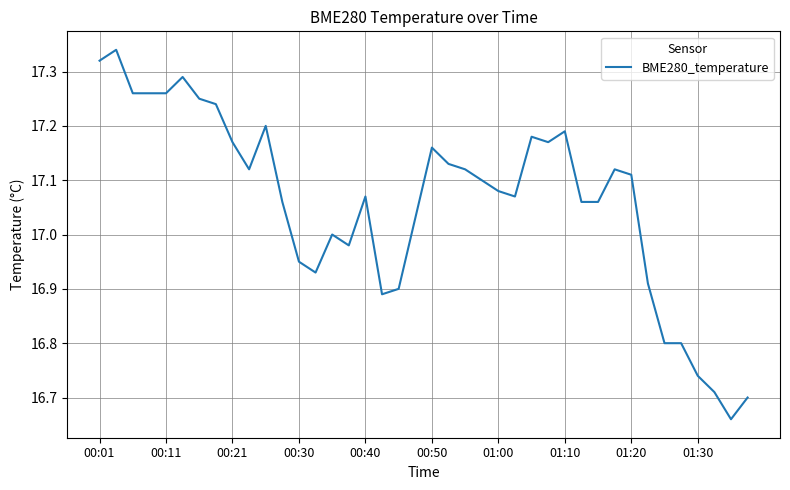

What is the sum of all values?

682.4